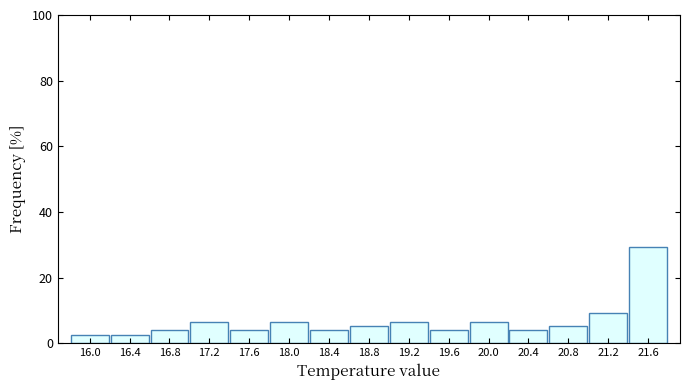

What is the height of the bar covering 18.2 to 18.6 on the x-axis? The values are not printed on the chart, so give them approximately, as read against the axis.

4